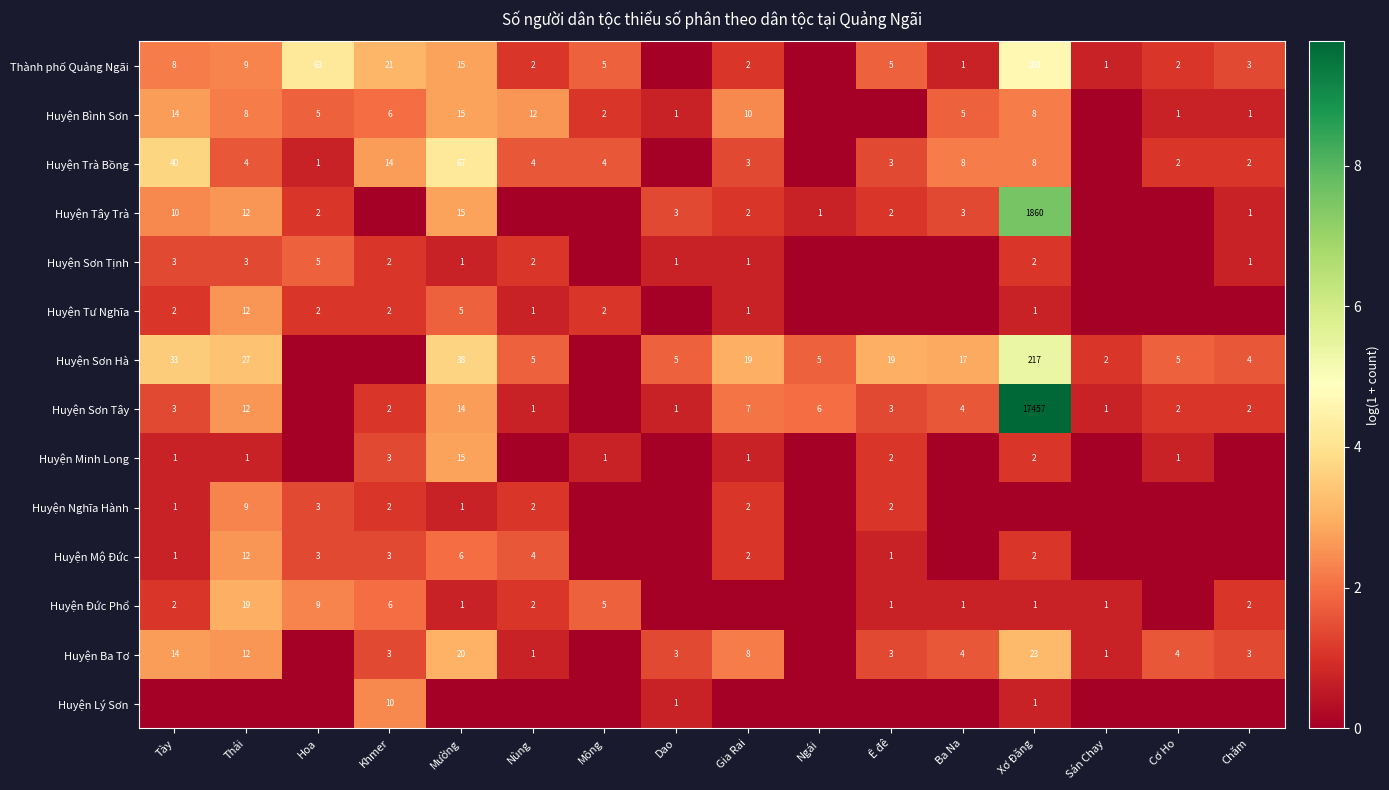

Is it true that Huyện Sơn Tây equals 0.6 at Mường?

False